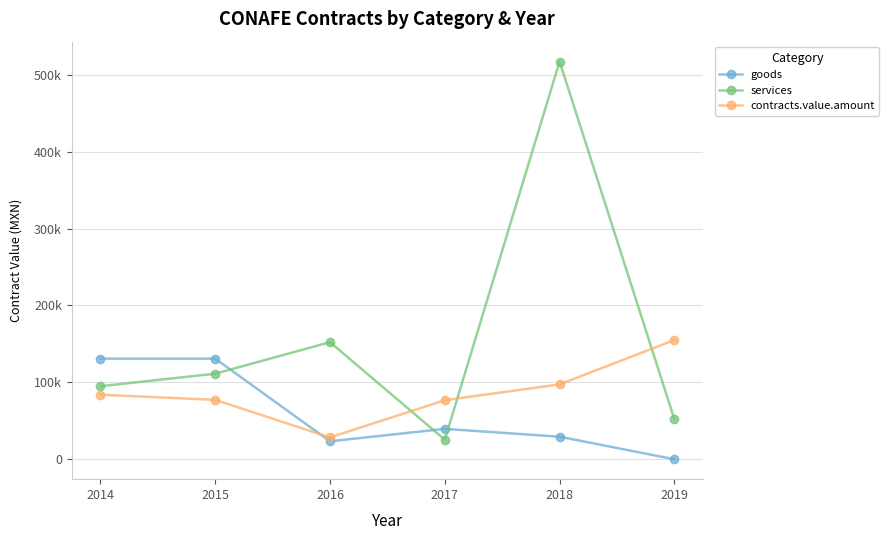

List the labels in order of goods value, smallest first.

2019, 2016, 2018, 2017, 2014, 2015